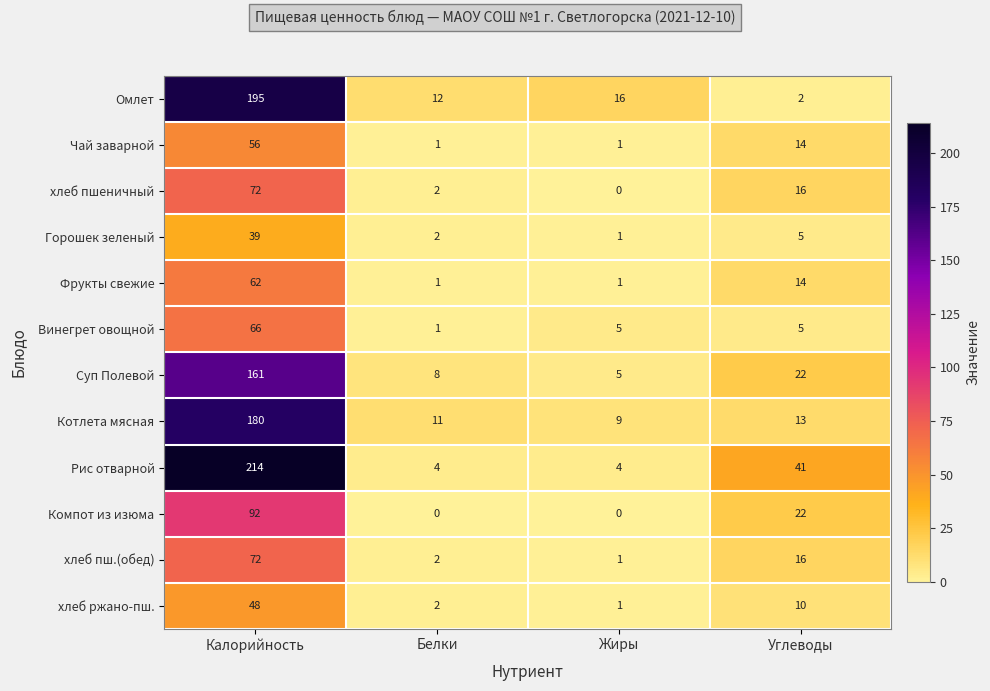

What is the difference between the Суп Полевой values at Калорийность and Жиры?

156